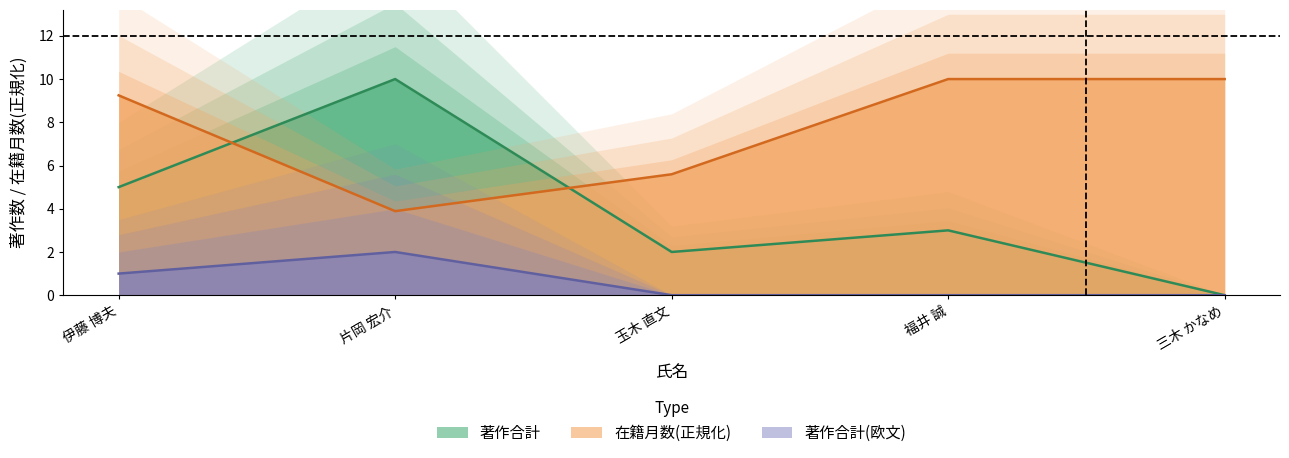

What is the difference between the maximum and minimum values in the 著作合計(欧文) series?

2.0